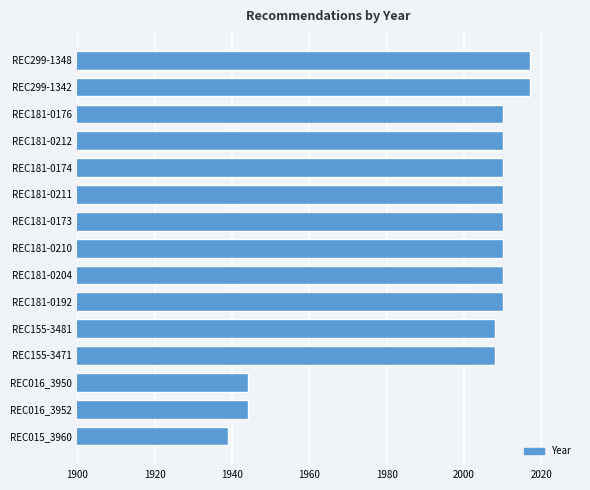

What is the minimum value shown in the chart?

1939